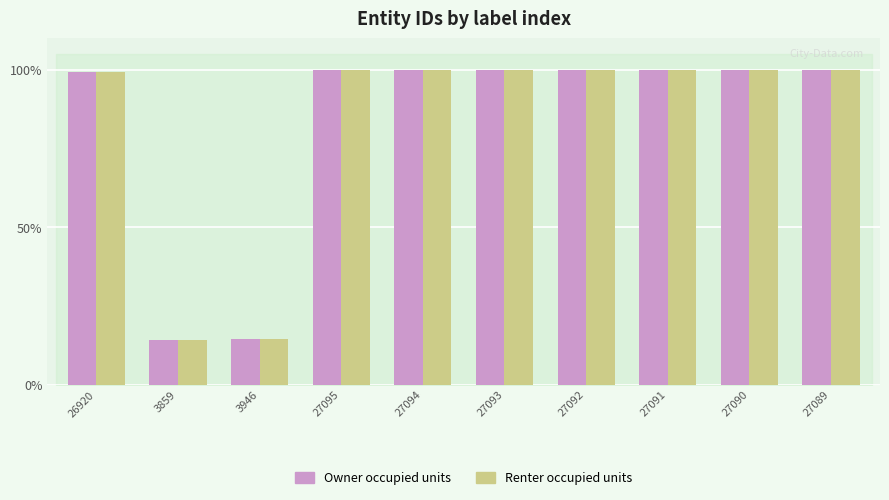

What is the highest value of the Renter occupied units series?

100.0